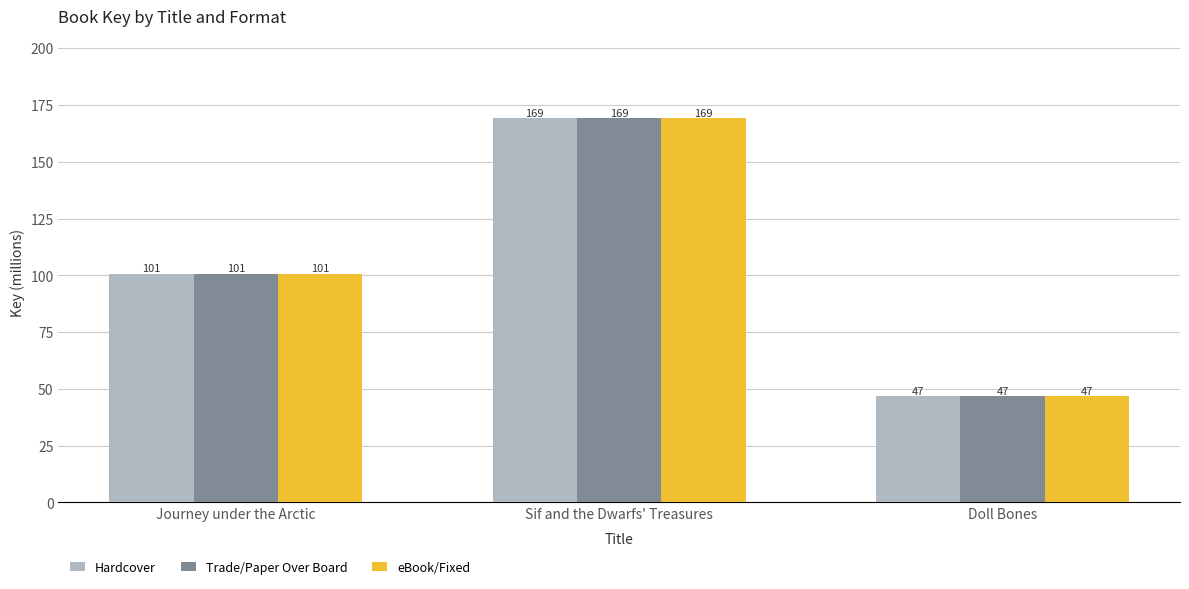

What is the approximate value of Trade/Paper Over Board at Doll Bones?

46.6